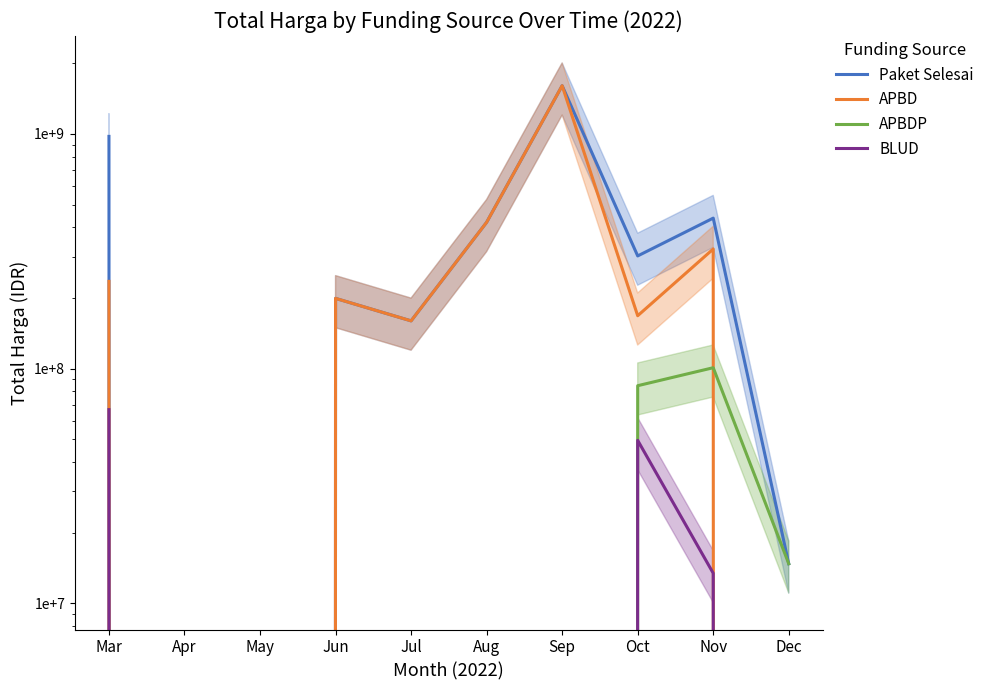

At which label does APBDP reach its peak?

Nov